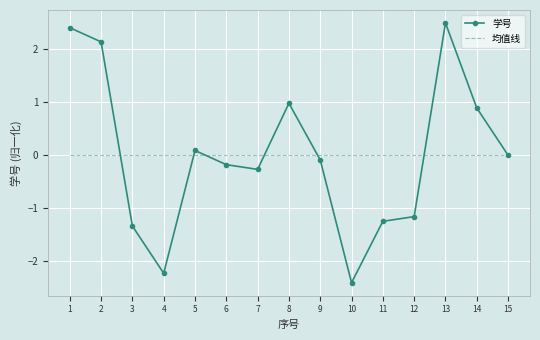

Which series has the widest spread of values?

学号